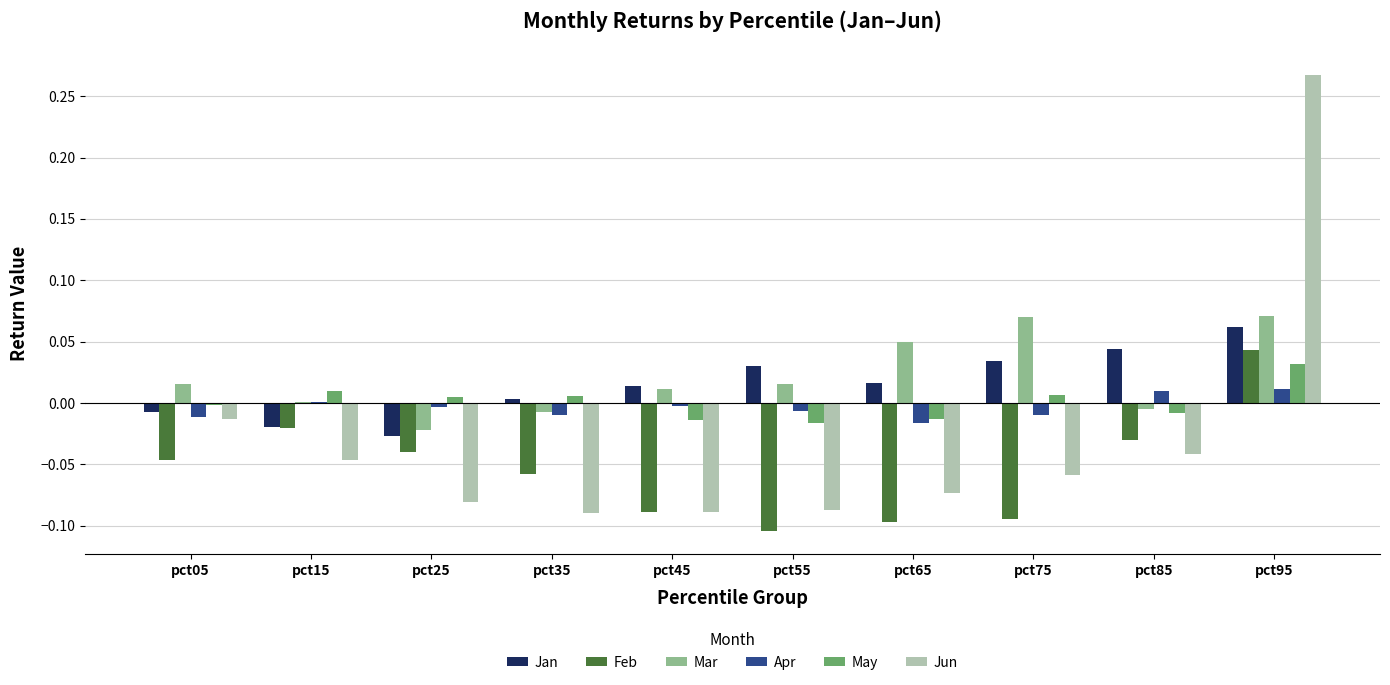

Which series has the largest total across all categories?

Mar